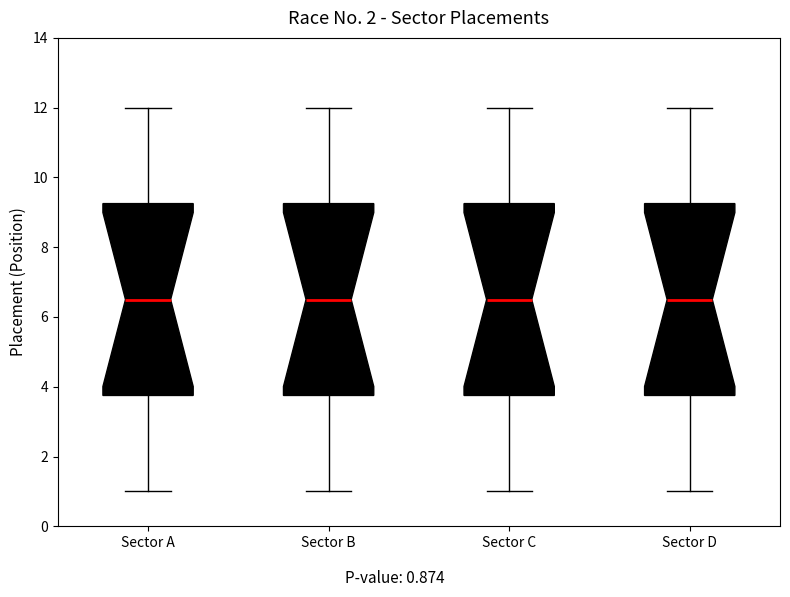

Reading left to right, read every box against the y-axis: the position of its median line, the range the box covers, and the ends of its whiskers. The values are not printed on the chart, so give them approximately, as read against the axis.

Sector A: median 6.6, box 3.8 to 9.2, whiskers 1.0 to 12.0
Sector B: median 6.6, box 3.8 to 9.2, whiskers 1.0 to 12.0
Sector C: median 6.6, box 3.8 to 9.2, whiskers 1.0 to 12.0
Sector D: median 6.6, box 3.8 to 9.2, whiskers 1.0 to 12.0